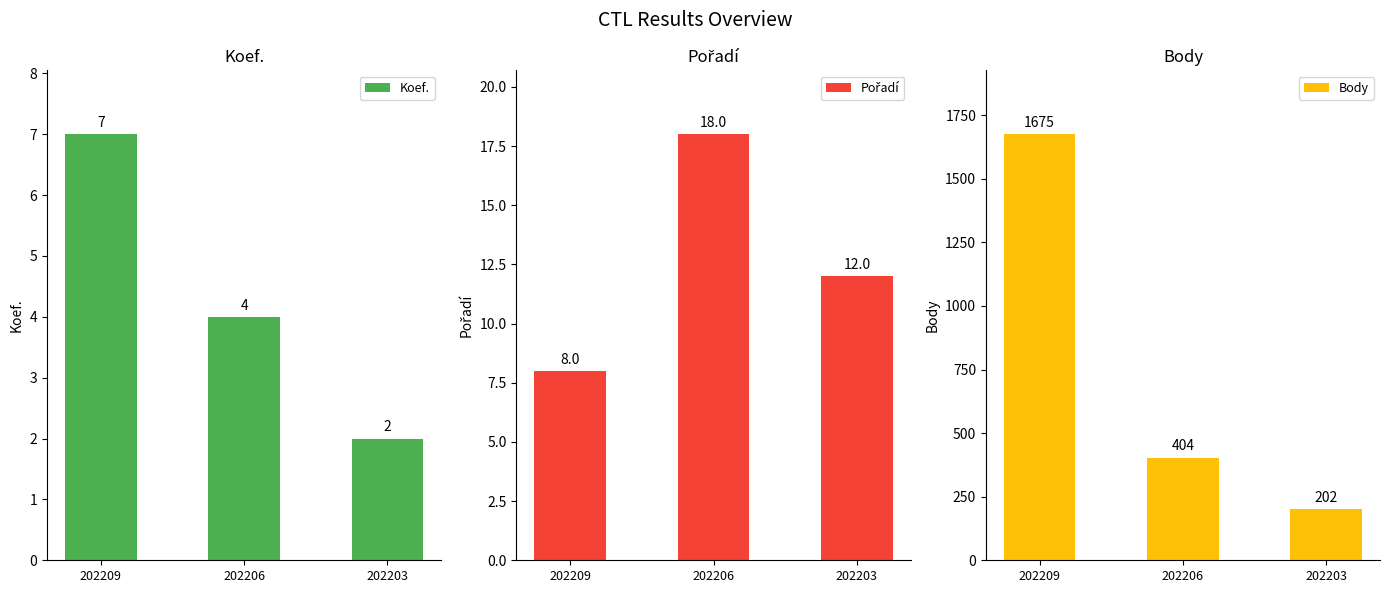

What is the difference between the Koef. values at 202209 and 202203?

5